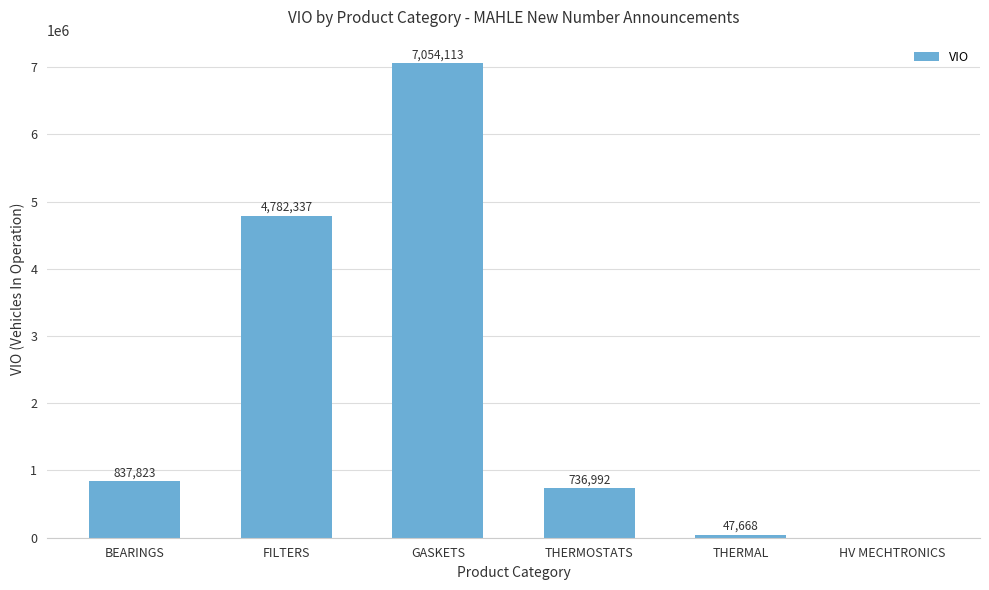

What is the sum of the values at GASKETS and FILTERS?

11836450